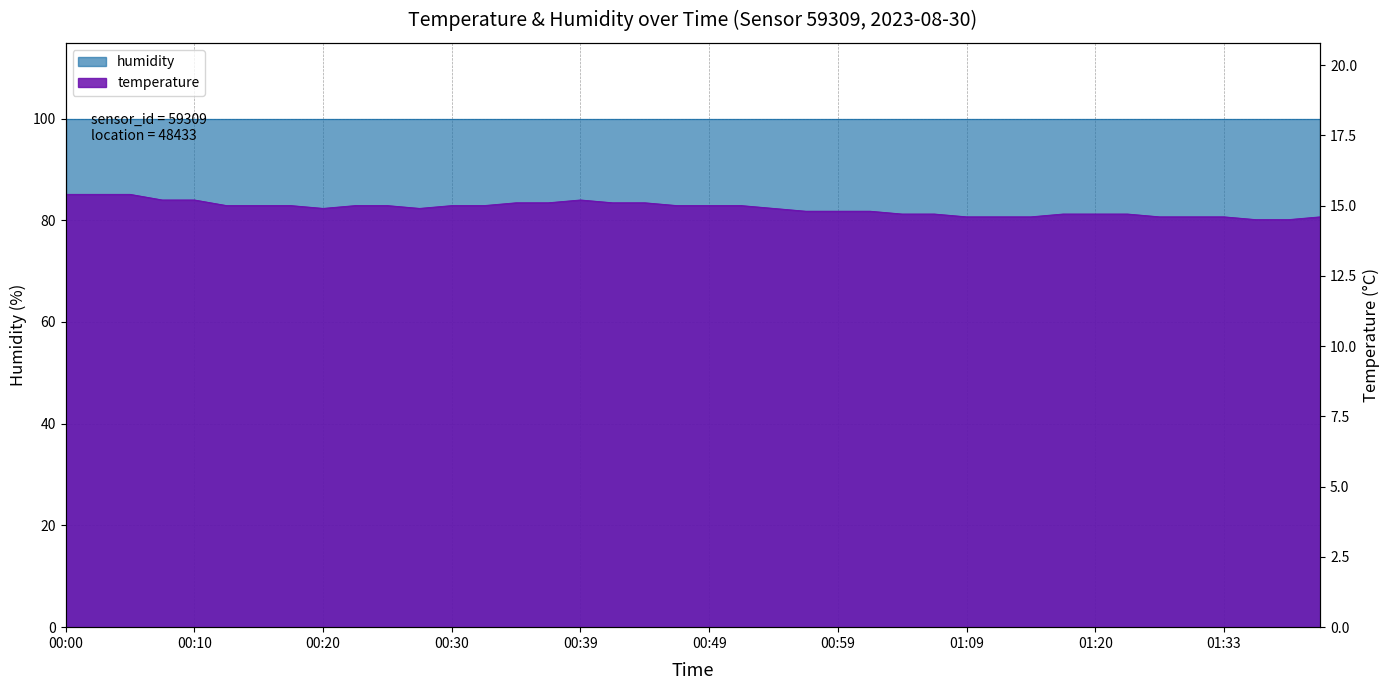

What is the difference between the maximum and minimum values?

0.9